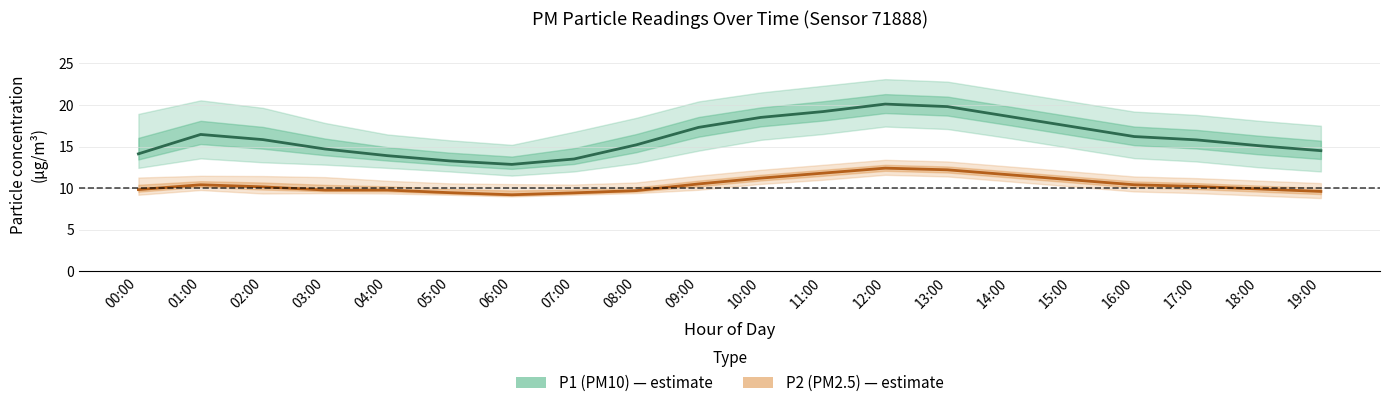

True or false: P2 (PM2.5) and P1 (PM10) intersect in this chart.

False